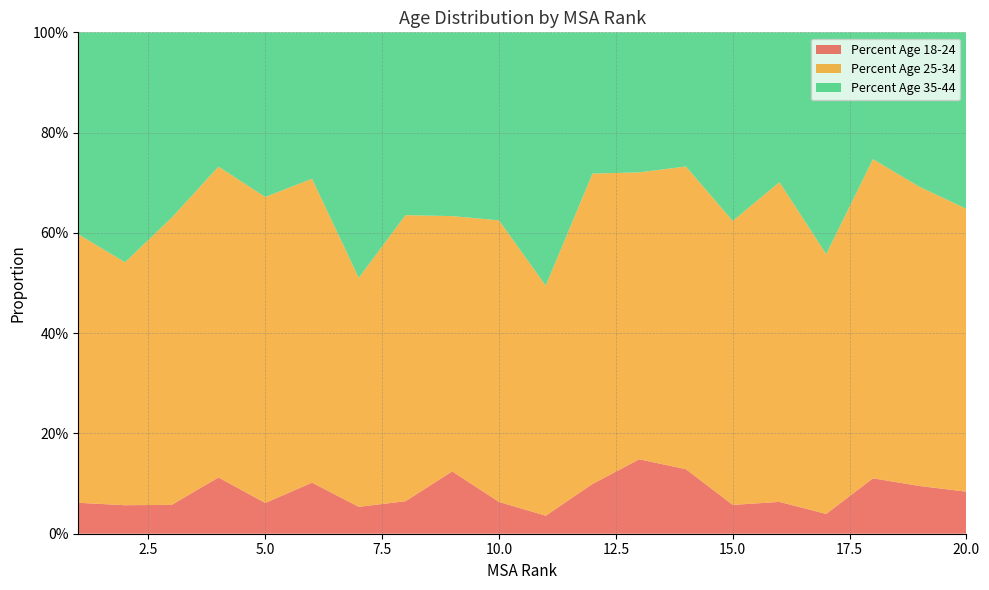

Reading left to right, extract all data points from this chart.

Percent Age 18-24: 1=0.1	2=0.1	3=0.1	4=0.1	5=0.1	6=0.1	7=0.1	8=0.1	9=0.1	10=0.1	11=0.0	12=0.1	13=0.1	14=0.1	15=0.1	16=0.1	17=0.0	18=0.1	19=0.1	20=0.1
Percent Age 25-34: 1=0.5	2=0.5	3=0.6	4=0.6	5=0.6	6=0.6	7=0.5	8=0.6	9=0.5	10=0.6	11=0.5	12=0.6	13=0.6	14=0.6	15=0.6	16=0.6	17=0.5	18=0.6	19=0.6	20=0.6
Percent Age 35-44: 1=0.4	2=0.5	3=0.4	4=0.3	5=0.3	6=0.3	7=0.5	8=0.4	9=0.4	10=0.4	11=0.5	12=0.3	13=0.3	14=0.3	15=0.4	16=0.3	17=0.4	18=0.3	19=0.3	20=0.4